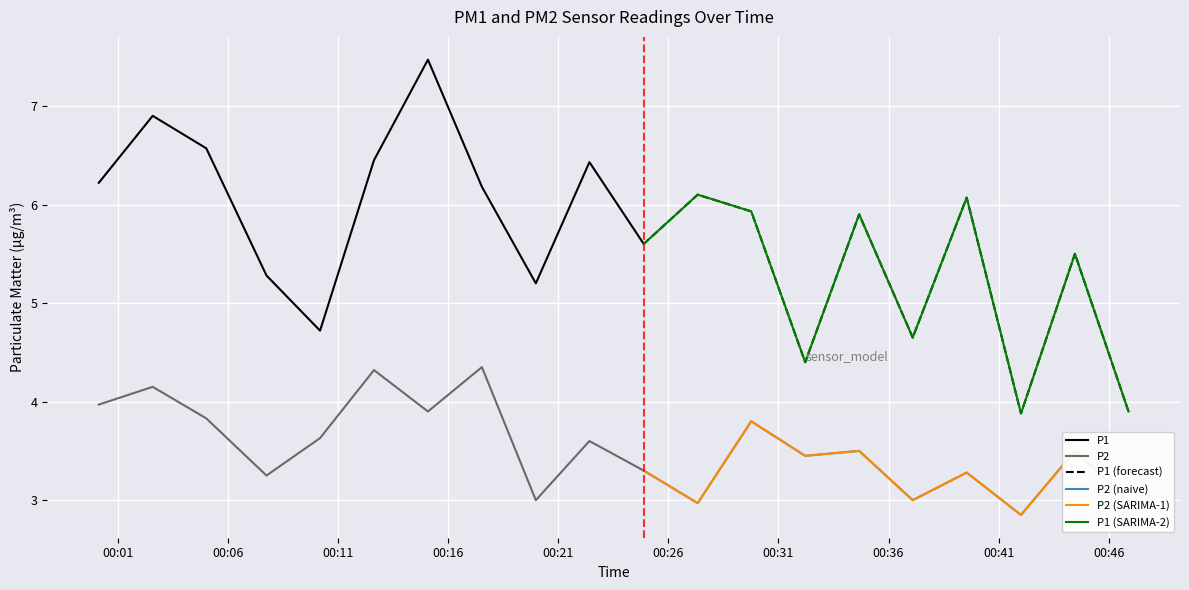

What is the difference between the P2 values at 2022-11-06T00:00:08 and 2022-11-06T00:34:40?

0.5